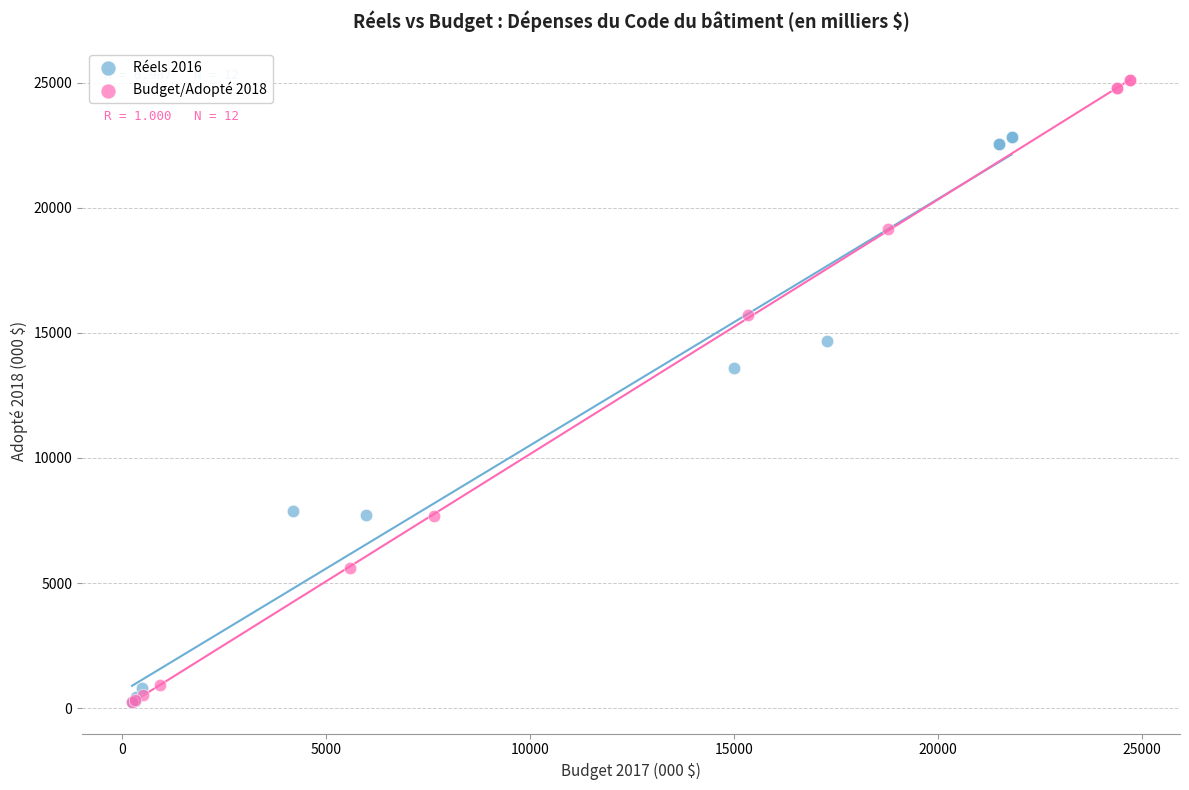

Which series has the largest Y range (max minus min)?

Budget/Adopté 2018